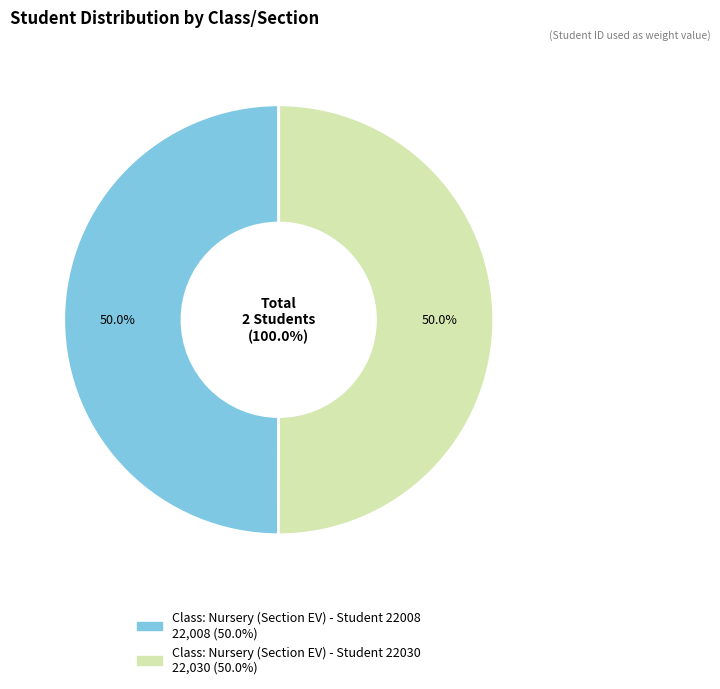

Approximately how many times larger is the value at Class: Nursery (Section EV) - Student 22008 compared to Class: Nursery (Section EV) - Student 22030?

1.0